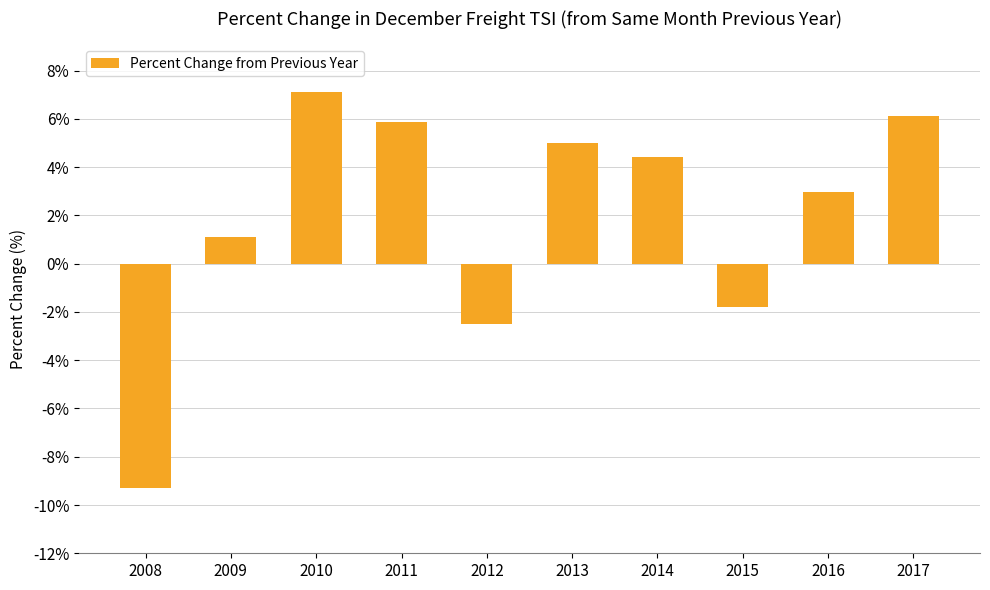

What value does the data have at 2013?

5.0